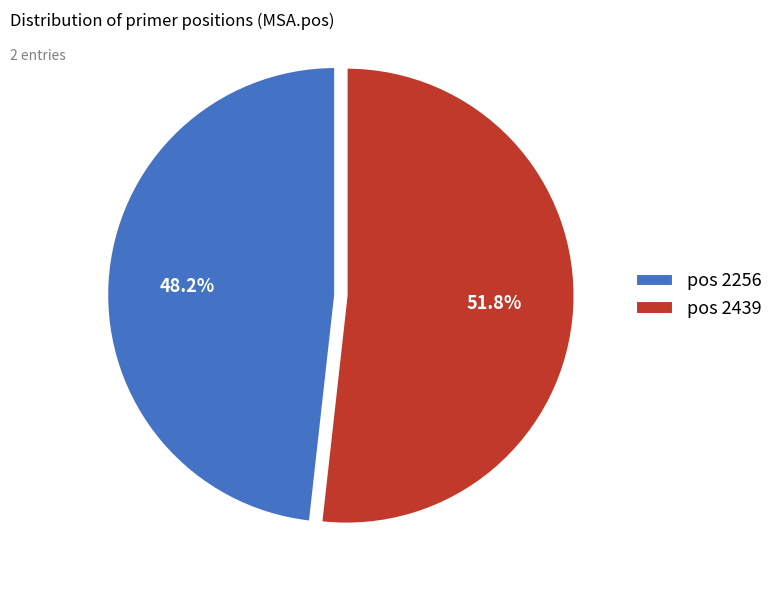

Which slice represents more than half of the pie?

pos 2439